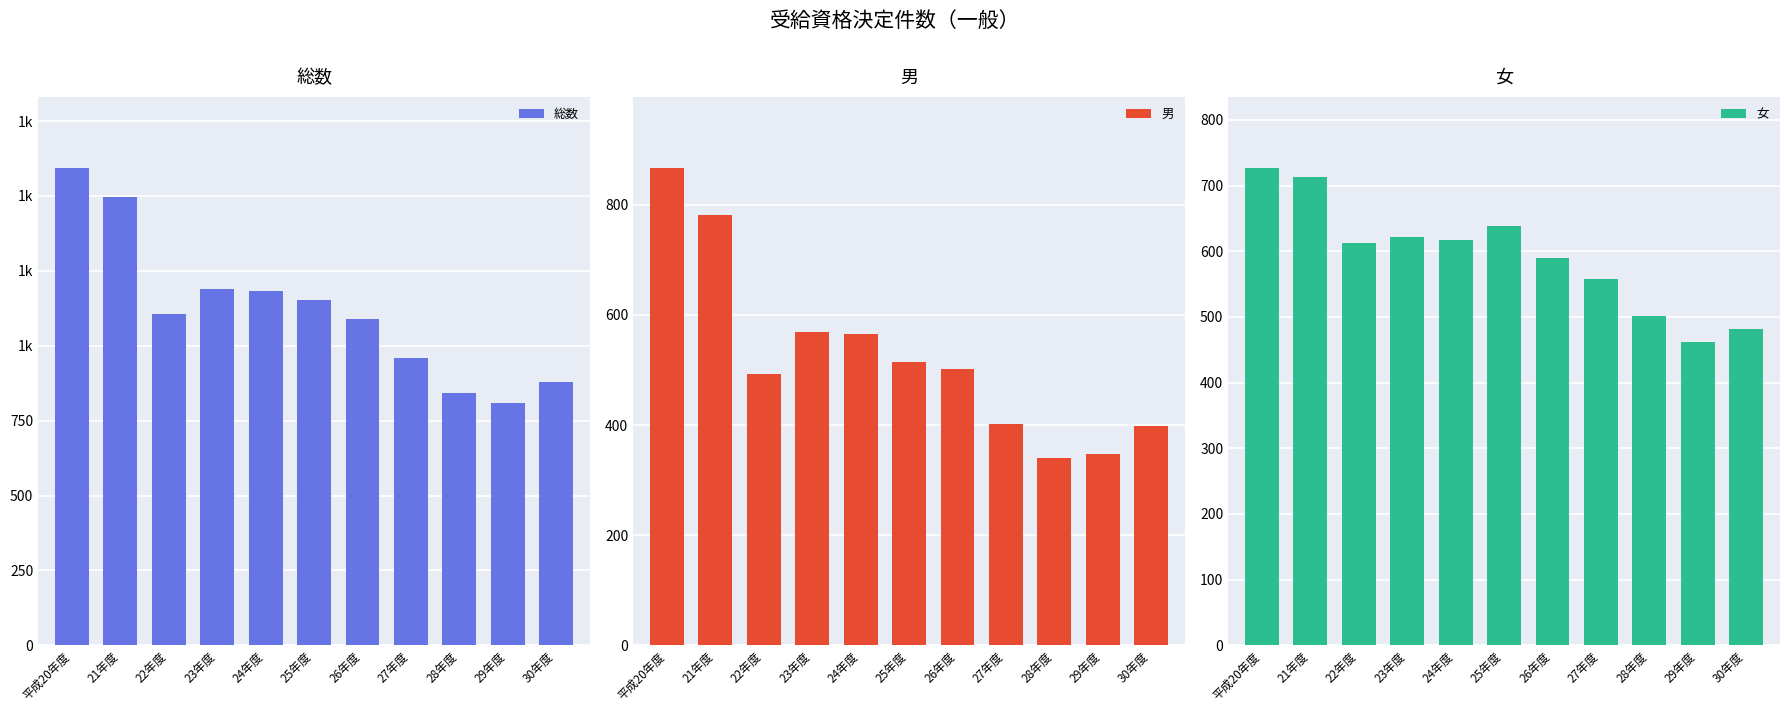

At how many categories does at least one series exceed 1282?

2